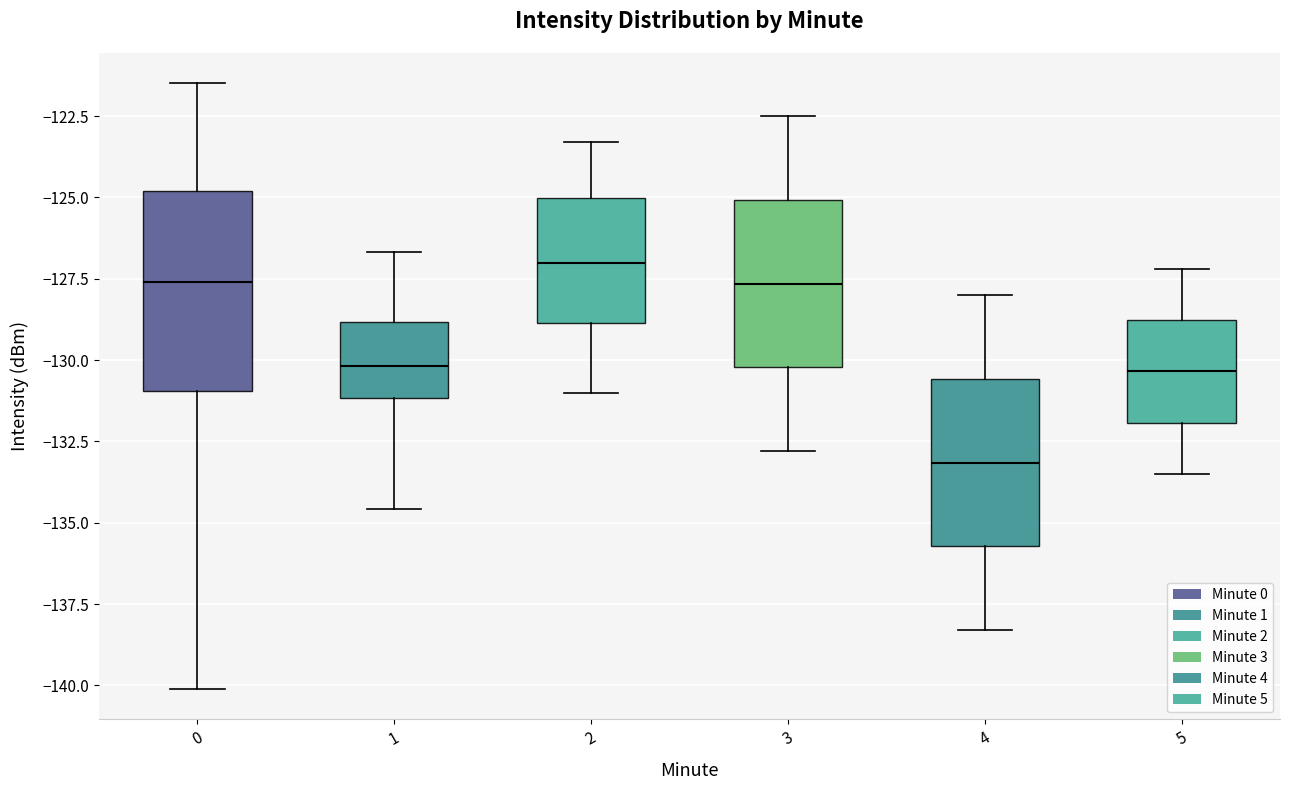

Which box has the highest median line?

2